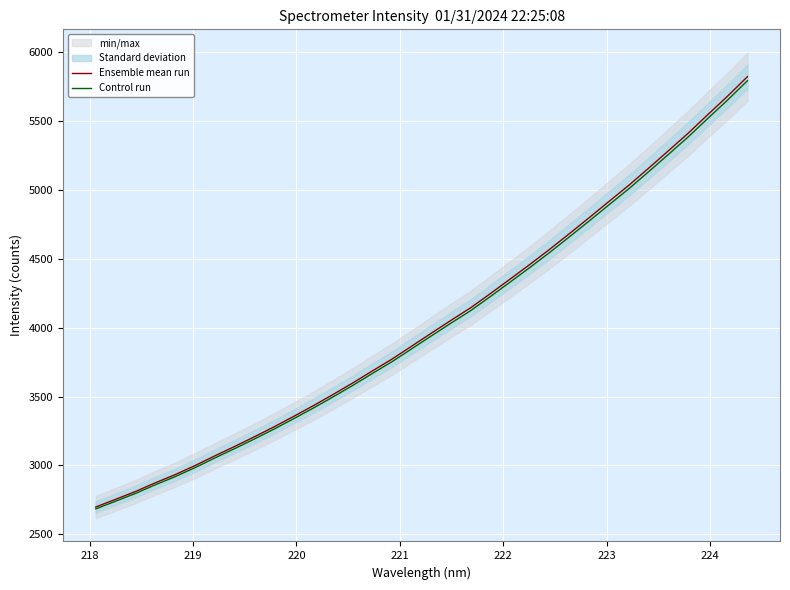

What is the minimum value for Ensemble mean run?

2698.3